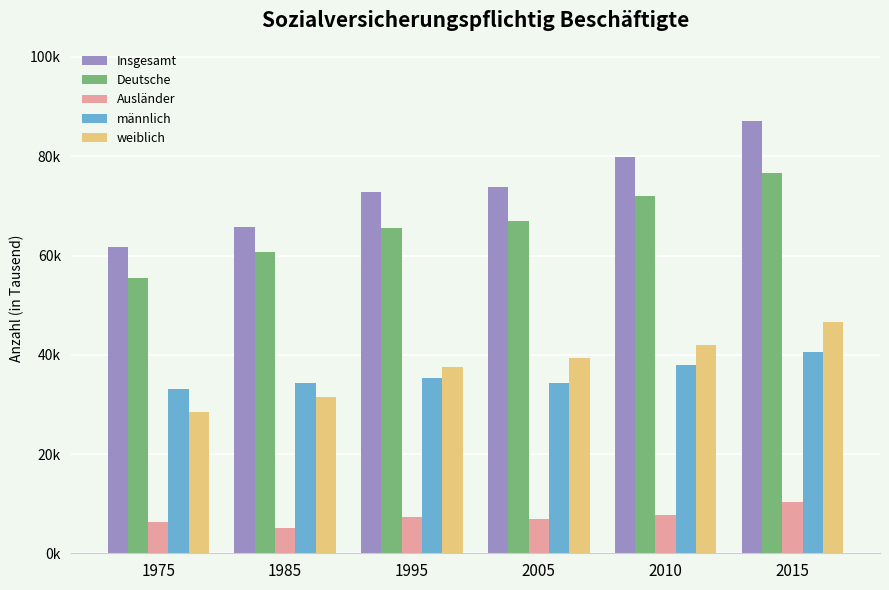

What are all the series names shown in the legend?

Insgesamt, Deutsche, Ausländer, männlich, weiblich